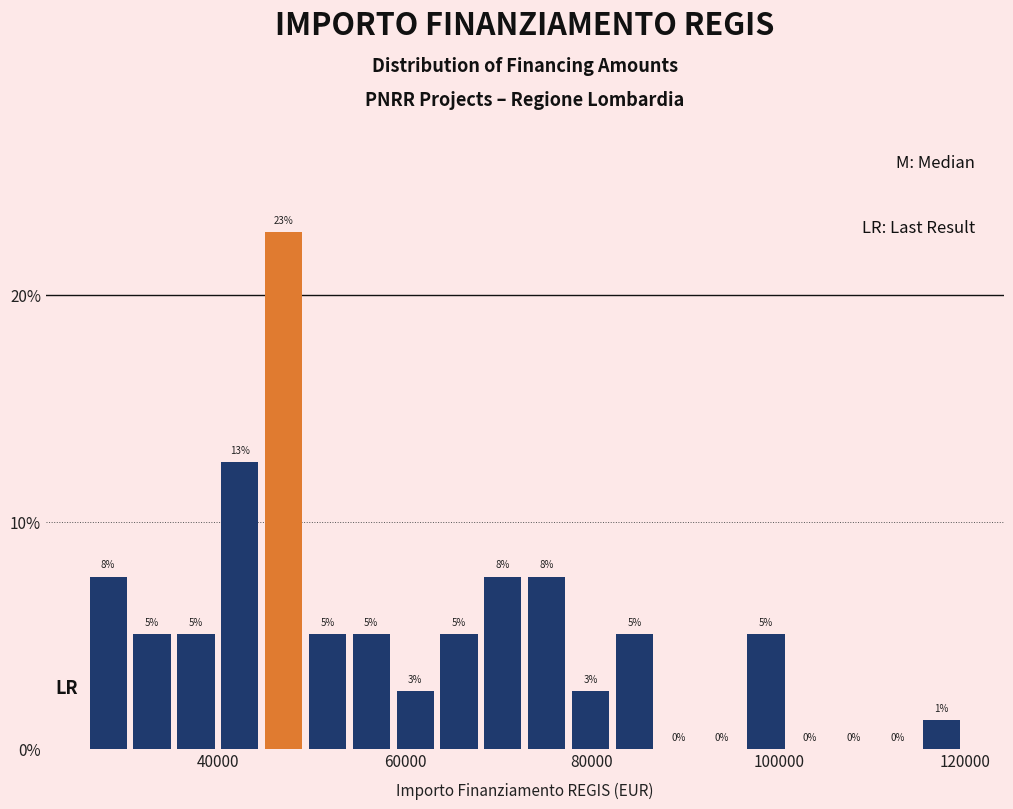

Around what value on the x-axis is the tallest bar? Give the approximate position of its centre, as read against the axis.

46000